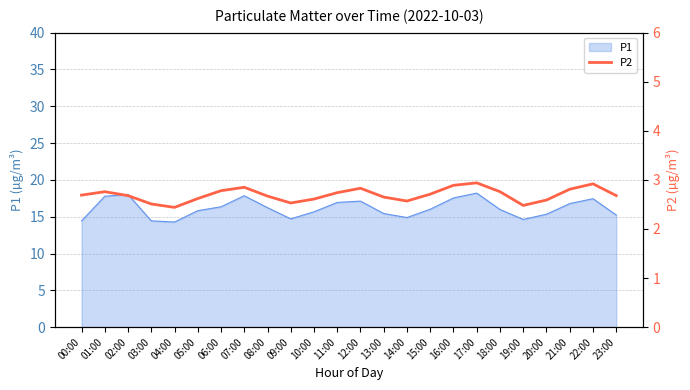

What is the greatest value displayed?

2.9